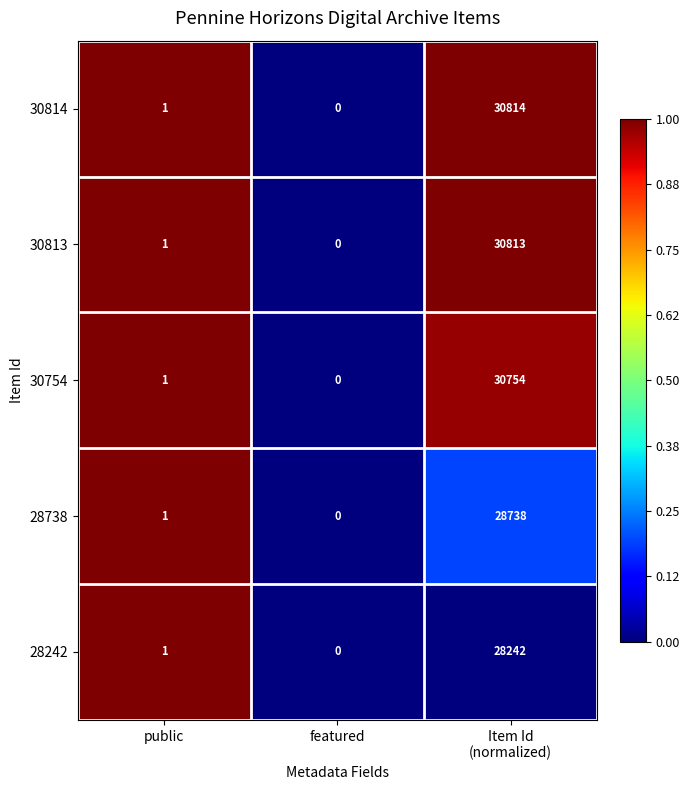

Which series has the largest range (max minus min)?

30814